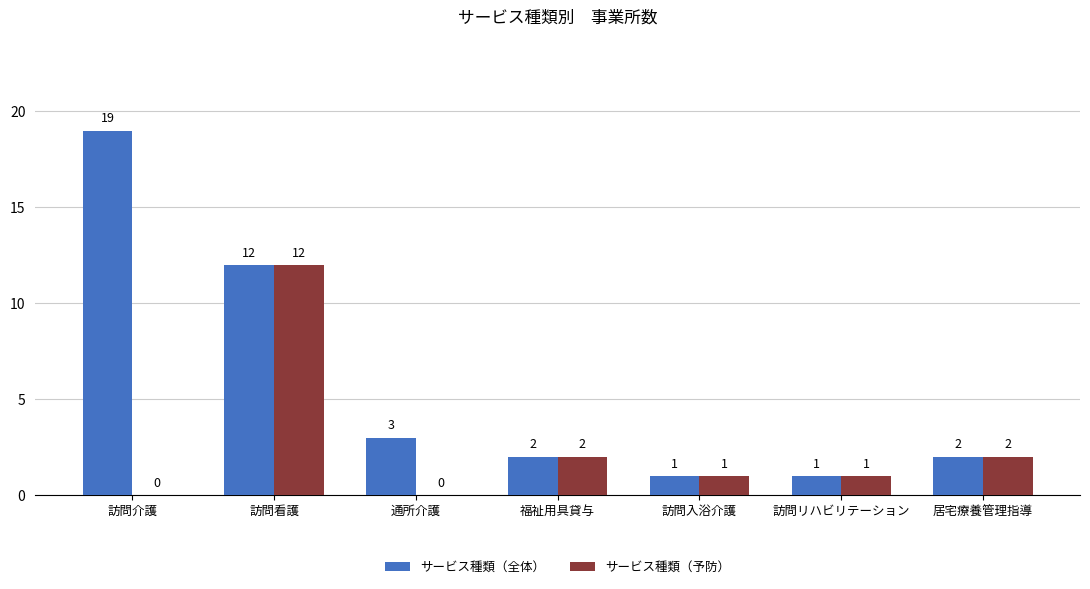

How many groups of bars are there?

7